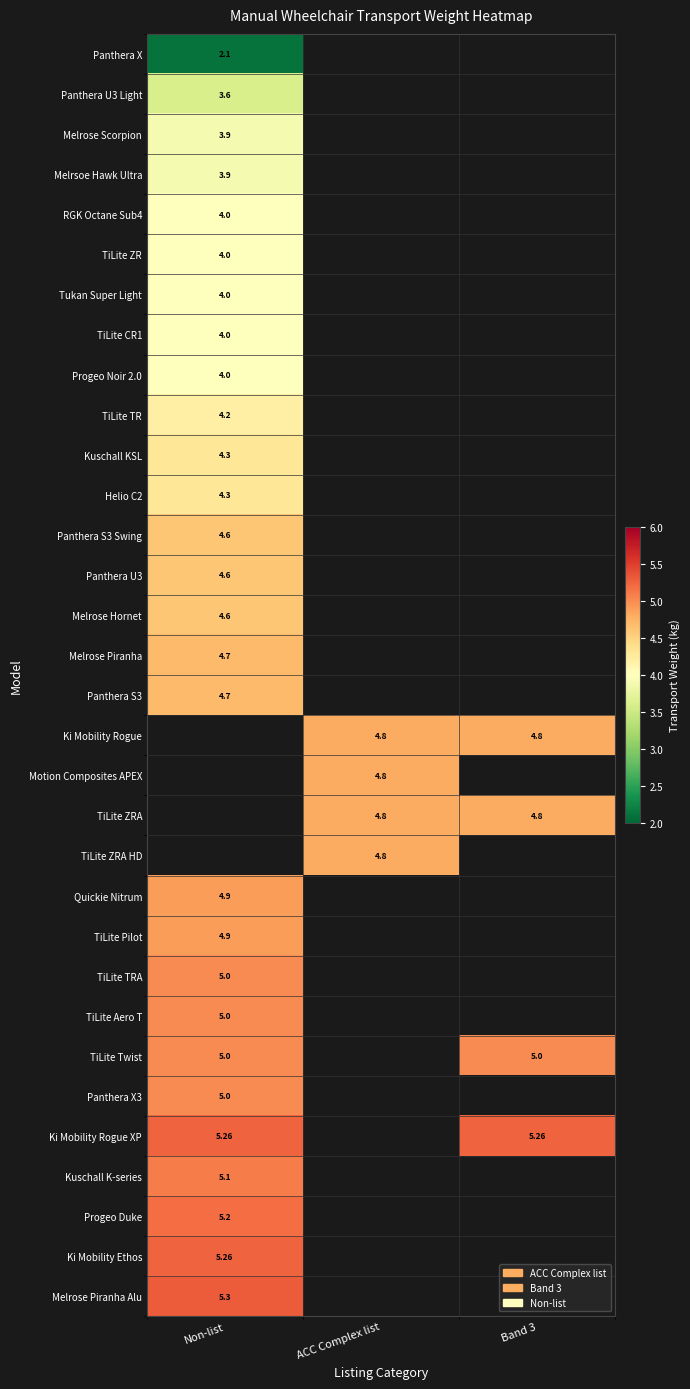

Is the value of Panthera U3 at Non-list greater than the value of TiLite Twist at Non-list?

No